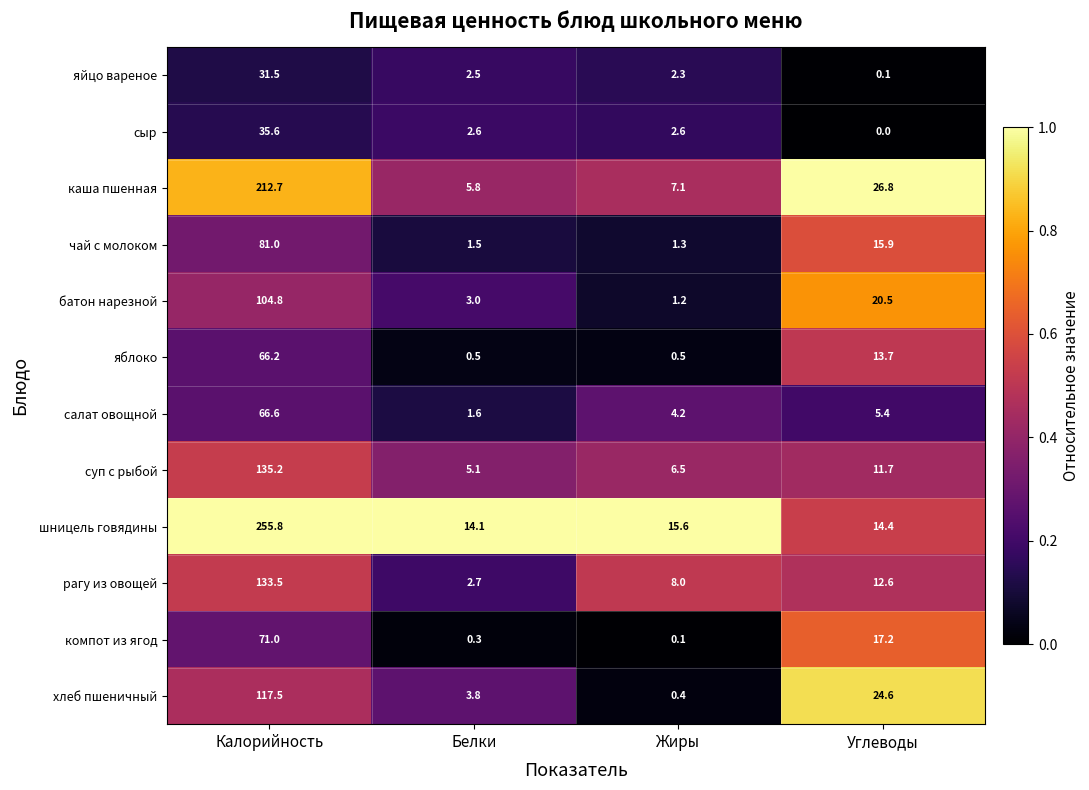

The хлеб пшеничный series shows 37.3 at Углеводы. True or false?

False